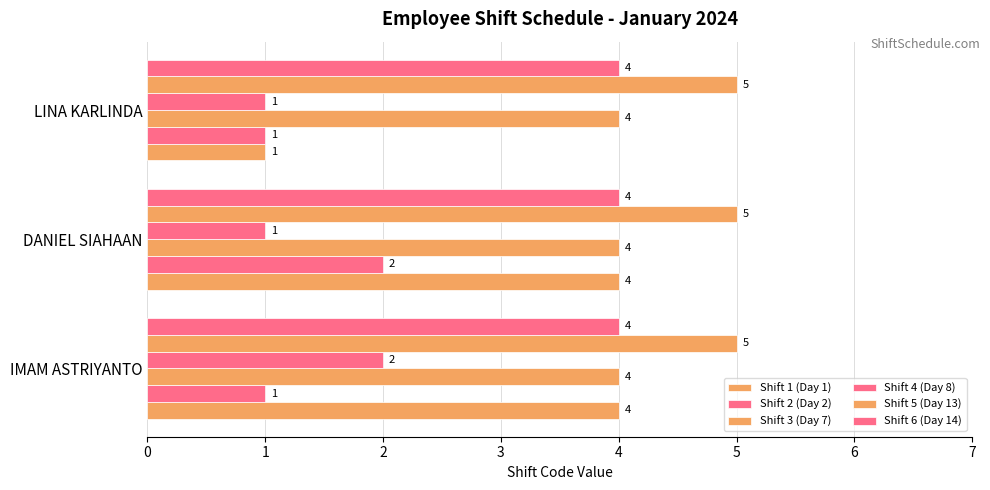

What is the difference between the maximum and minimum values in the Shift 1 (Day 1) series?

3.0